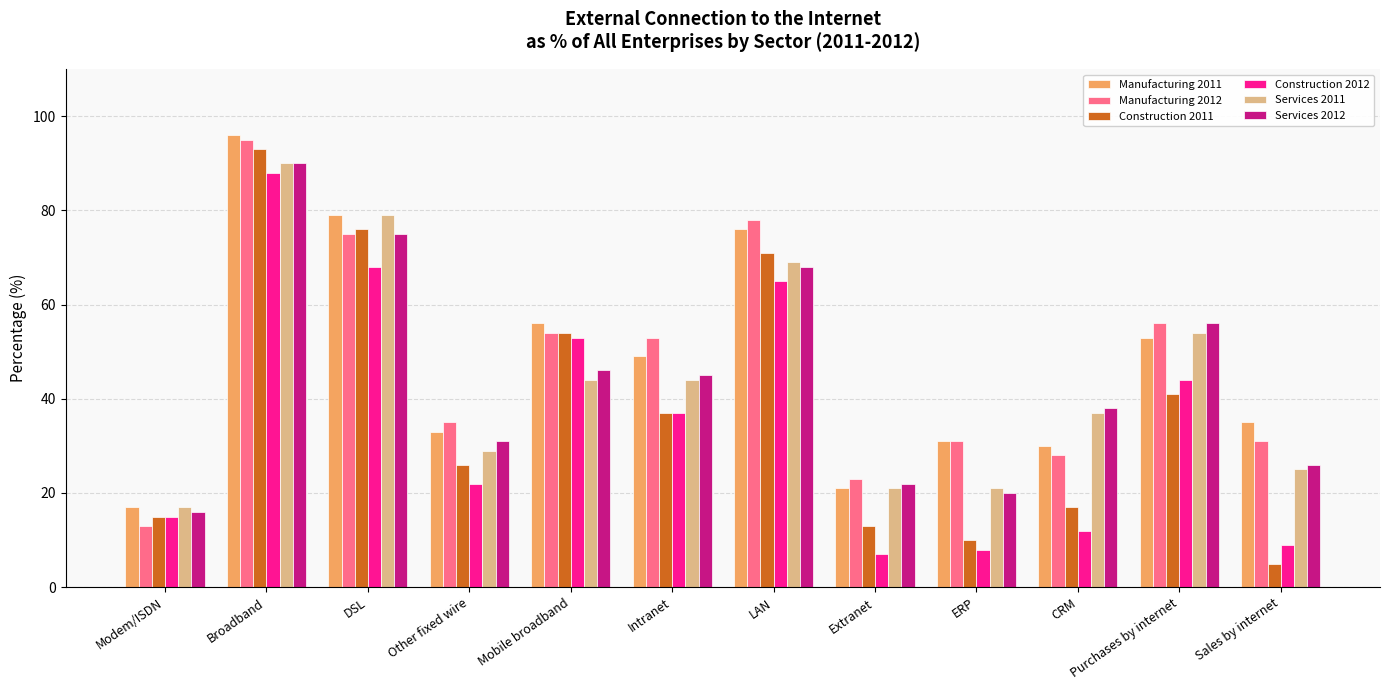

What is the average value of the Construction 2011 series?

38